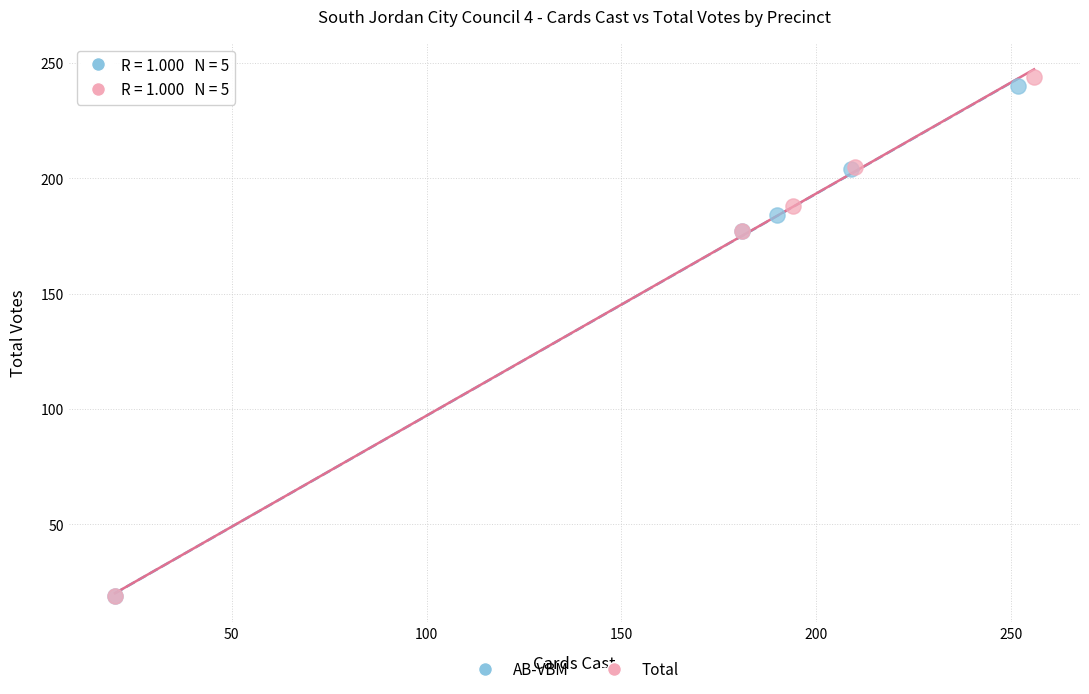

Which series has the widest spread of Y values?

Total